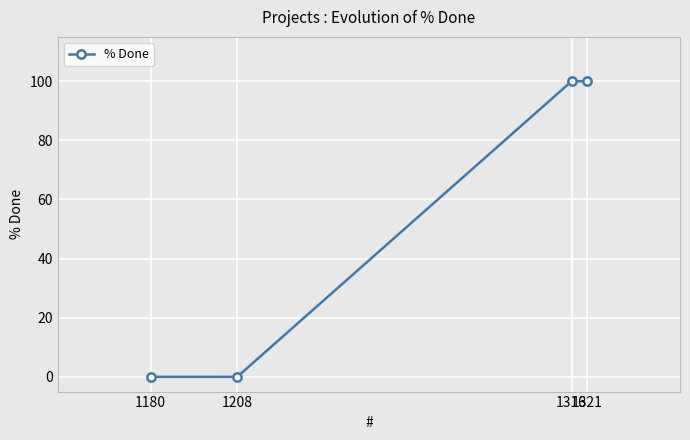

What is the maximum value shown in the chart?

100